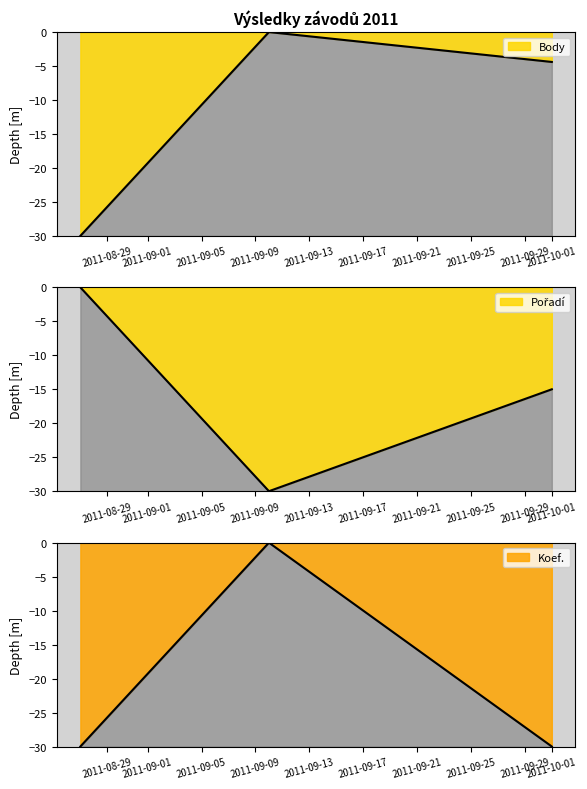

Does the chart have visible grid lines?

No